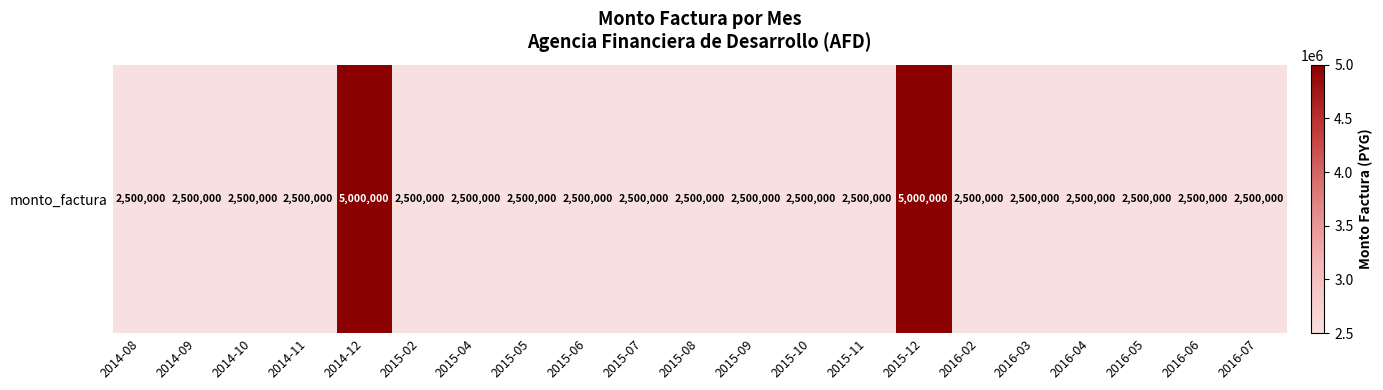

What is the sum of the values at 2016-05 and 2015-08?

5000000